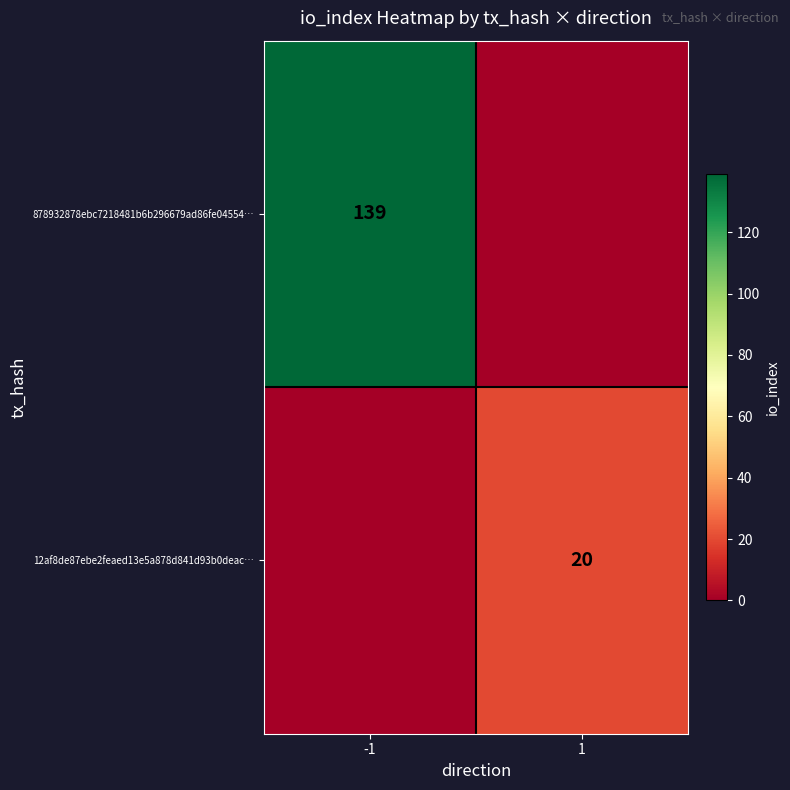

At which category does the chart reach its minimum across all series?

1